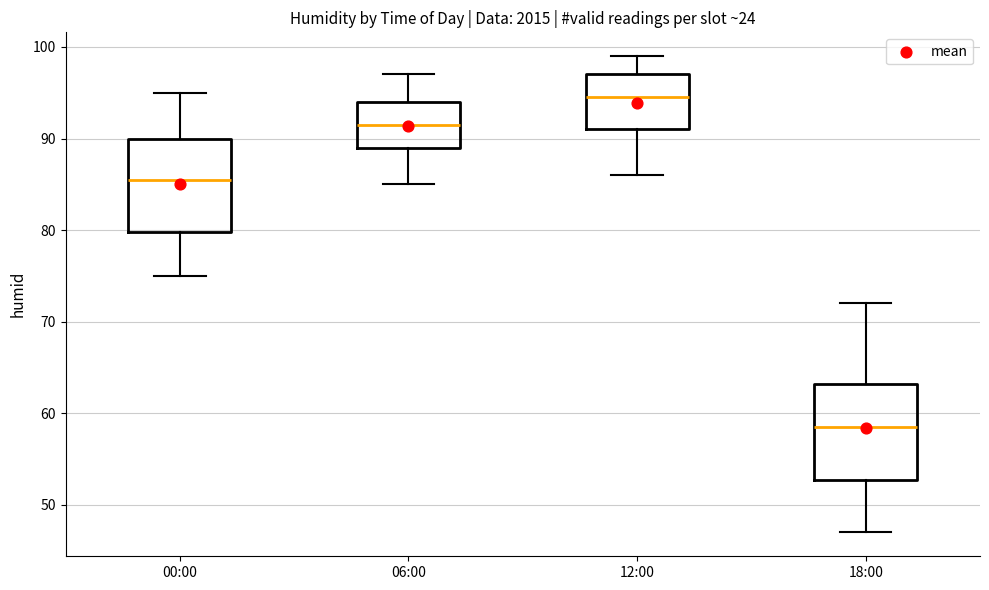

Reading left to right, read every box against the y-axis: the position of its median line, the range the box covers, and the ends of its whiskers. The values are not printed on the chart, so give them approximately, as read against the axis.

00:00: median 86, box 80 to 90, whiskers 75 to 95
06:00: median 92, box 89 to 94, whiskers 85 to 97
12:00: median 95, box 91 to 97, whiskers 86 to 99
18:00: median 59, box 53 to 63, whiskers 47 to 72